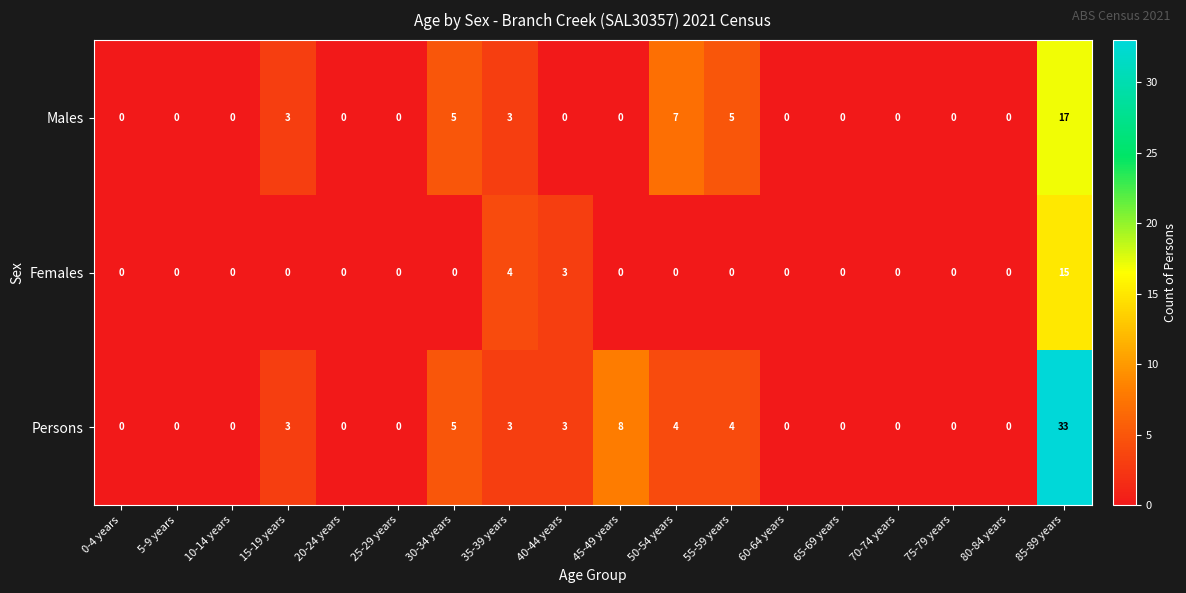

Which series changed the most between 45-49 years and 80-84 years?

Persons